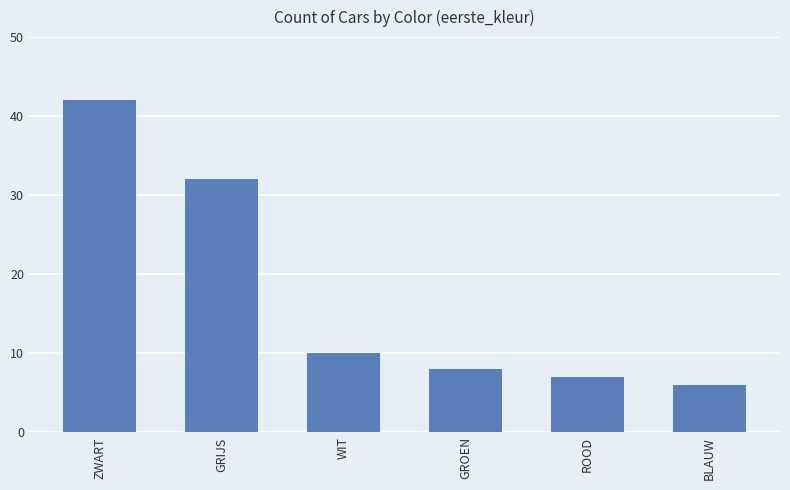

At which label does the data first exceed 10?

ZWART